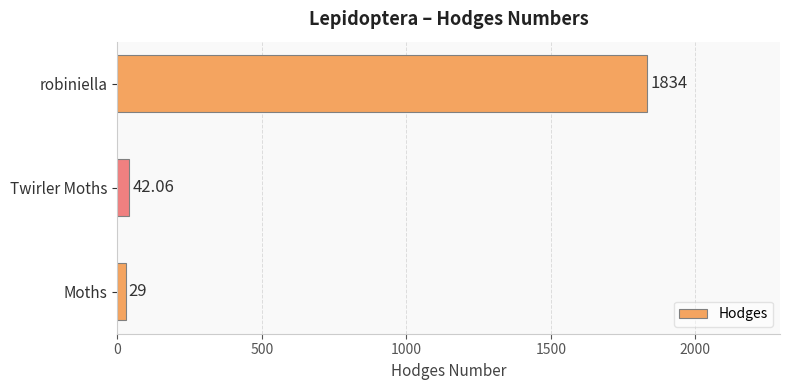

List the labels in order of value, largest first.

robiniella, Twirler Moths, Moths